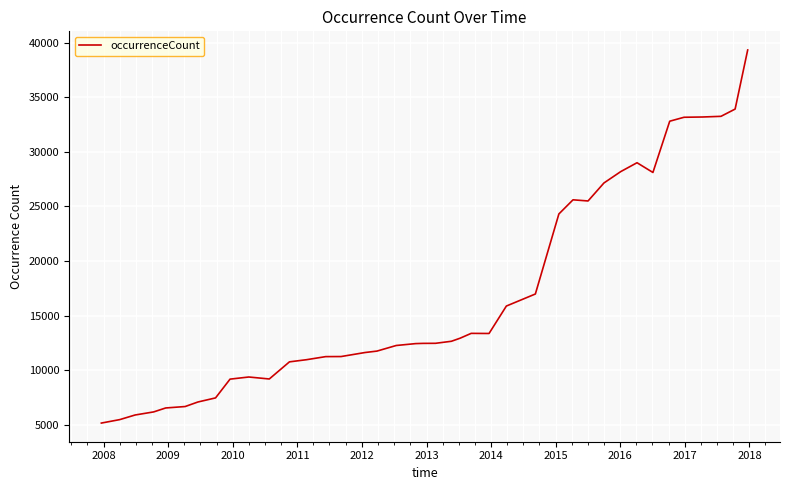

What is the greatest value displayed?

39318